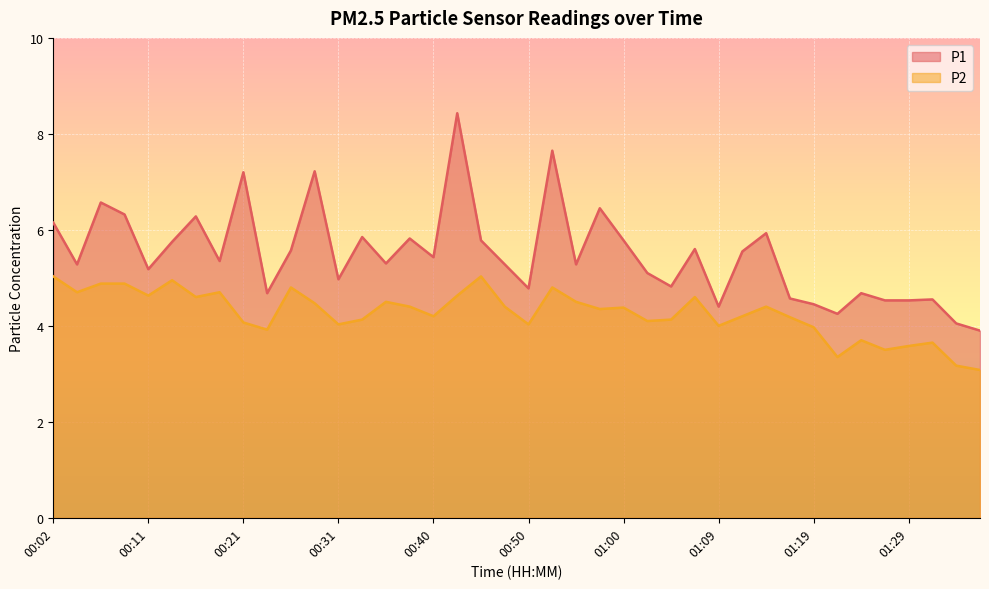

How many data points does each series have?

40